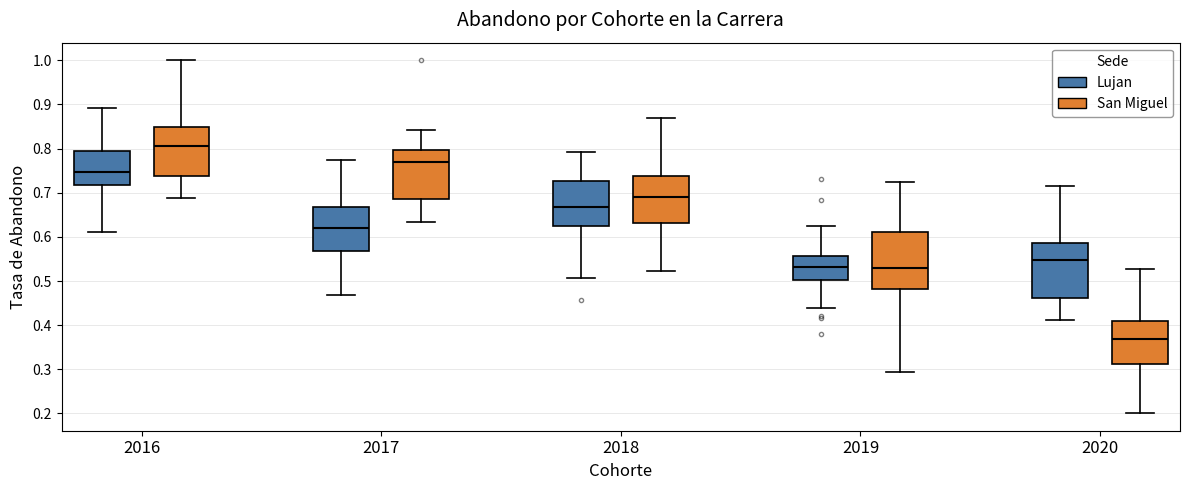

Reading left to right, transcribe this box plot: for each box, give where its median line is, the range the box spans, and where its two whiskers end, as read against the y-axis. The values are not printed on the chart, so give them approximately, as read against the axis.

2016 (Lujan): median 0.75, box 0.72 to 0.79, whiskers 0.61 to 0.89
2016 (San Miguel): median 0.81, box 0.74 to 0.85, whiskers 0.69 to 1.00
2017 (Lujan): median 0.62, box 0.57 to 0.67, whiskers 0.47 to 0.77
2017 (San Miguel): median 0.77, box 0.69 to 0.80, whiskers 0.63 to 0.84
2018 (Lujan): median 0.67, box 0.63 to 0.73, whiskers 0.51 to 0.79
2018 (San Miguel): median 0.69, box 0.63 to 0.74, whiskers 0.52 to 0.87
2019 (Lujan): median 0.53, box 0.50 to 0.56, whiskers 0.44 to 0.62
2019 (San Miguel): median 0.53, box 0.48 to 0.61, whiskers 0.29 to 0.72
2020 (Lujan): median 0.55, box 0.46 to 0.59, whiskers 0.41 to 0.72
2020 (San Miguel): median 0.37, box 0.31 to 0.41, whiskers 0.20 to 0.53